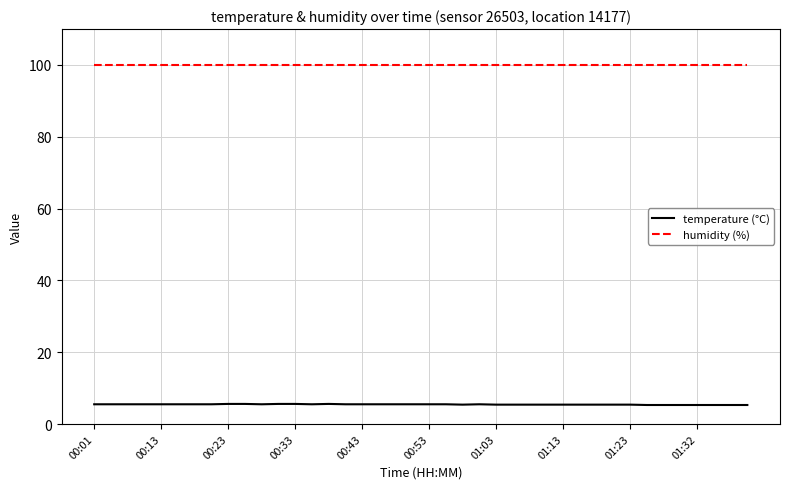

What is the minimum value shown in the chart?

5.3